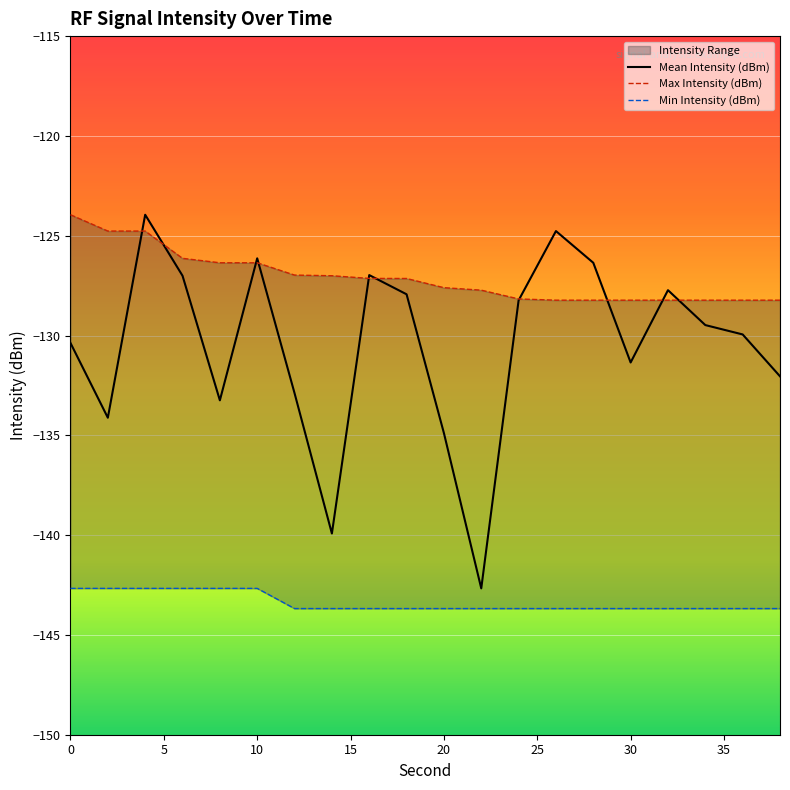

List the series in order of their peak value, highest first.

Mean Intensity (dBm), Max Intensity (dBm), Min Intensity (dBm)